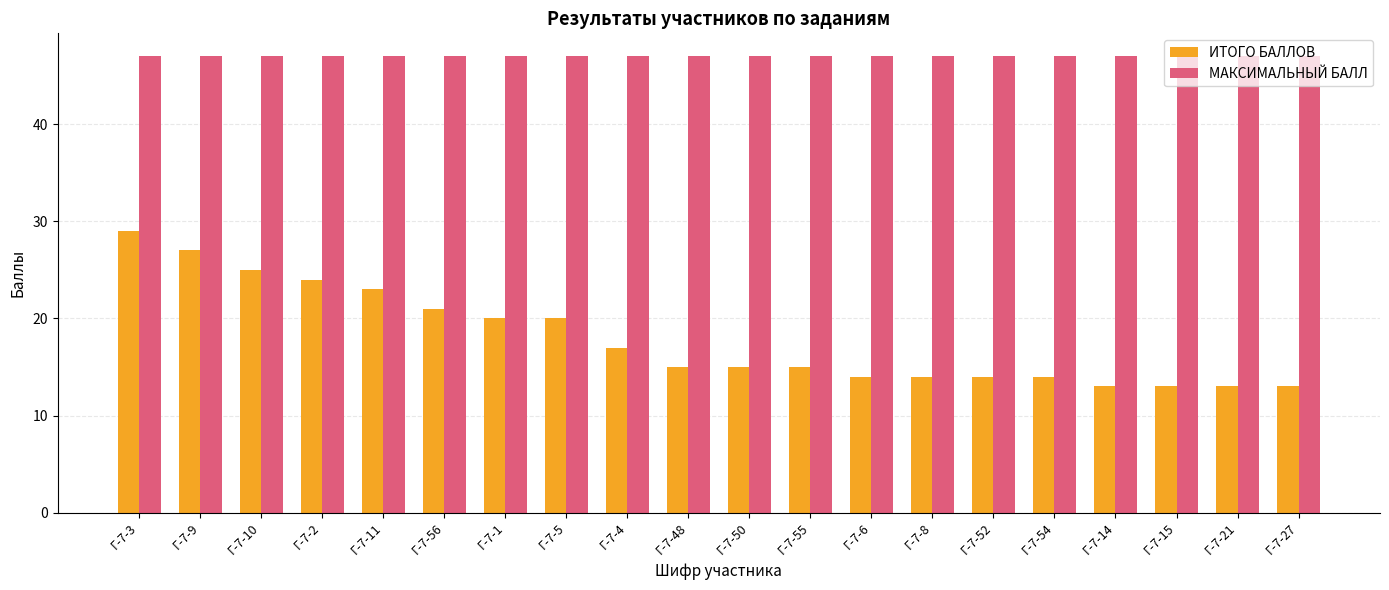

Which series has the largest range (max minus min)?

ИТОГО БАЛЛОВ